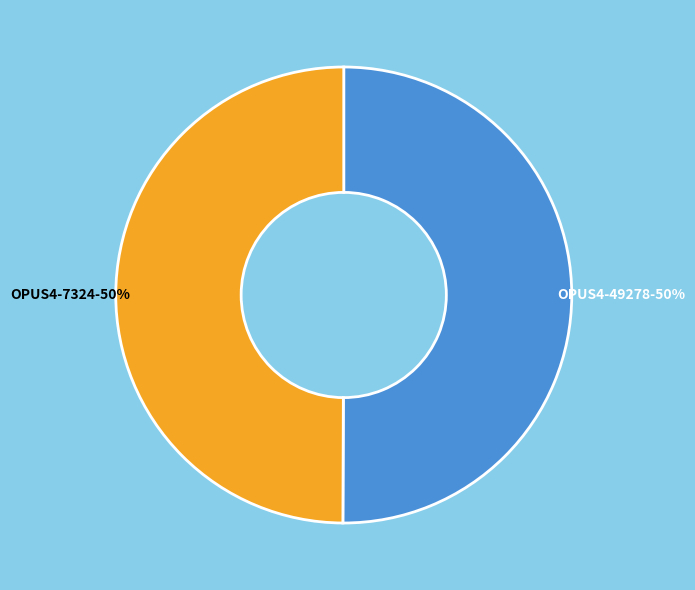

To the nearest percent, what is the average slice percentage?

50%